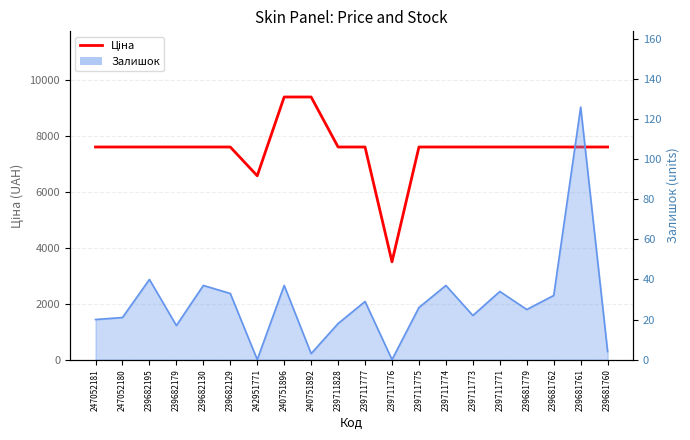

Reading left to right, extract all data points from this chart.

247052181=7596.5	247052180=7596.5	239682195=7596.5	239682179=7596.5	239682130=7596.5	239682129=7596.5	242951771=6568.8	240751896=9384.0	240751892=9384.0	239711828=7596.5	239711777=7596.5	239711776=3494.4	239711775=7596.5	239711774=7596.5	239711773=7596.5	239711771=7596.5	239681779=7596.5	239681762=7596.5	239681761=7596.5	239681760=7596.5